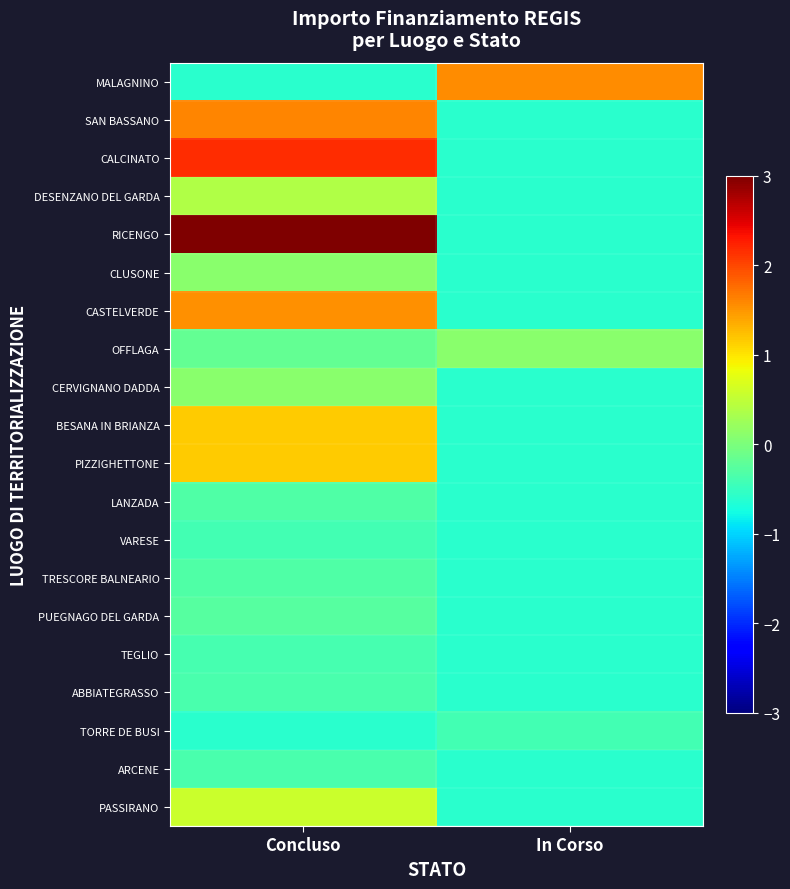

Reading left to right, transcribe all the data shown in this chart.

PASSIRANO: Concluso=0.6	In Corso=-0.6
ARCENE: Concluso=-0.4	In Corso=-0.6
TORRE DE BUSI: Concluso=-0.6	In Corso=-0.4
ABBIATEGRASSO: Concluso=-0.4	In Corso=-0.6
TEGLIO: Concluso=-0.4	In Corso=-0.6
PUEGNAGO DEL GARDA: Concluso=-0.3	In Corso=-0.6
TRESCORE BALNEARIO: Concluso=-0.3	In Corso=-0.6
VARESE: Concluso=-0.4	In Corso=-0.6
LANZADA: Concluso=-0.3	In Corso=-0.6
PIZZIGHETTONE: Concluso=1.2	In Corso=-0.6
BESANA IN BRIANZA: Concluso=1.2	In Corso=-0.6
CERVIGNANO DADDA: Concluso=0.1	In Corso=-0.6
OFFLAGA: Concluso=-0.2	In Corso=0.1
CASTELVERDE: Concluso=1.5	In Corso=-0.6
CLUSONE: Concluso=0.1	In Corso=-0.6
RICENGO: Concluso=3.0	In Corso=-0.6
DESENZANO DEL GARDA: Concluso=0.4	In Corso=-0.6
CALCINATO: Concluso=2.2	In Corso=-0.6
SAN BASSANO: Concluso=1.6	In Corso=-0.6
MALAGNINO: Concluso=-0.6	In Corso=1.6